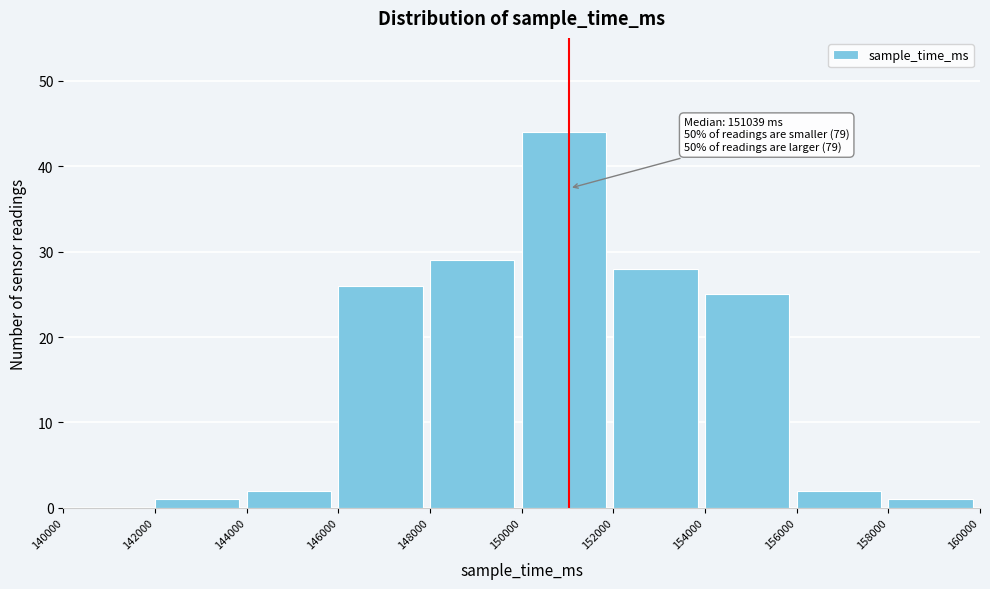

Which range on the x-axis has the tallest bar?

150000 to 152000